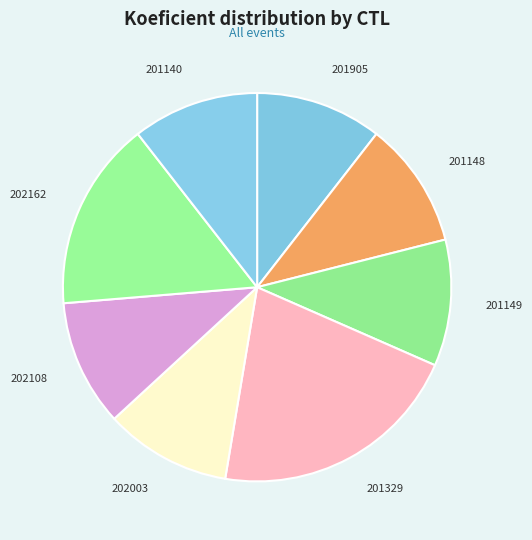

Is it true that 202003 is 23% of the pie?

False